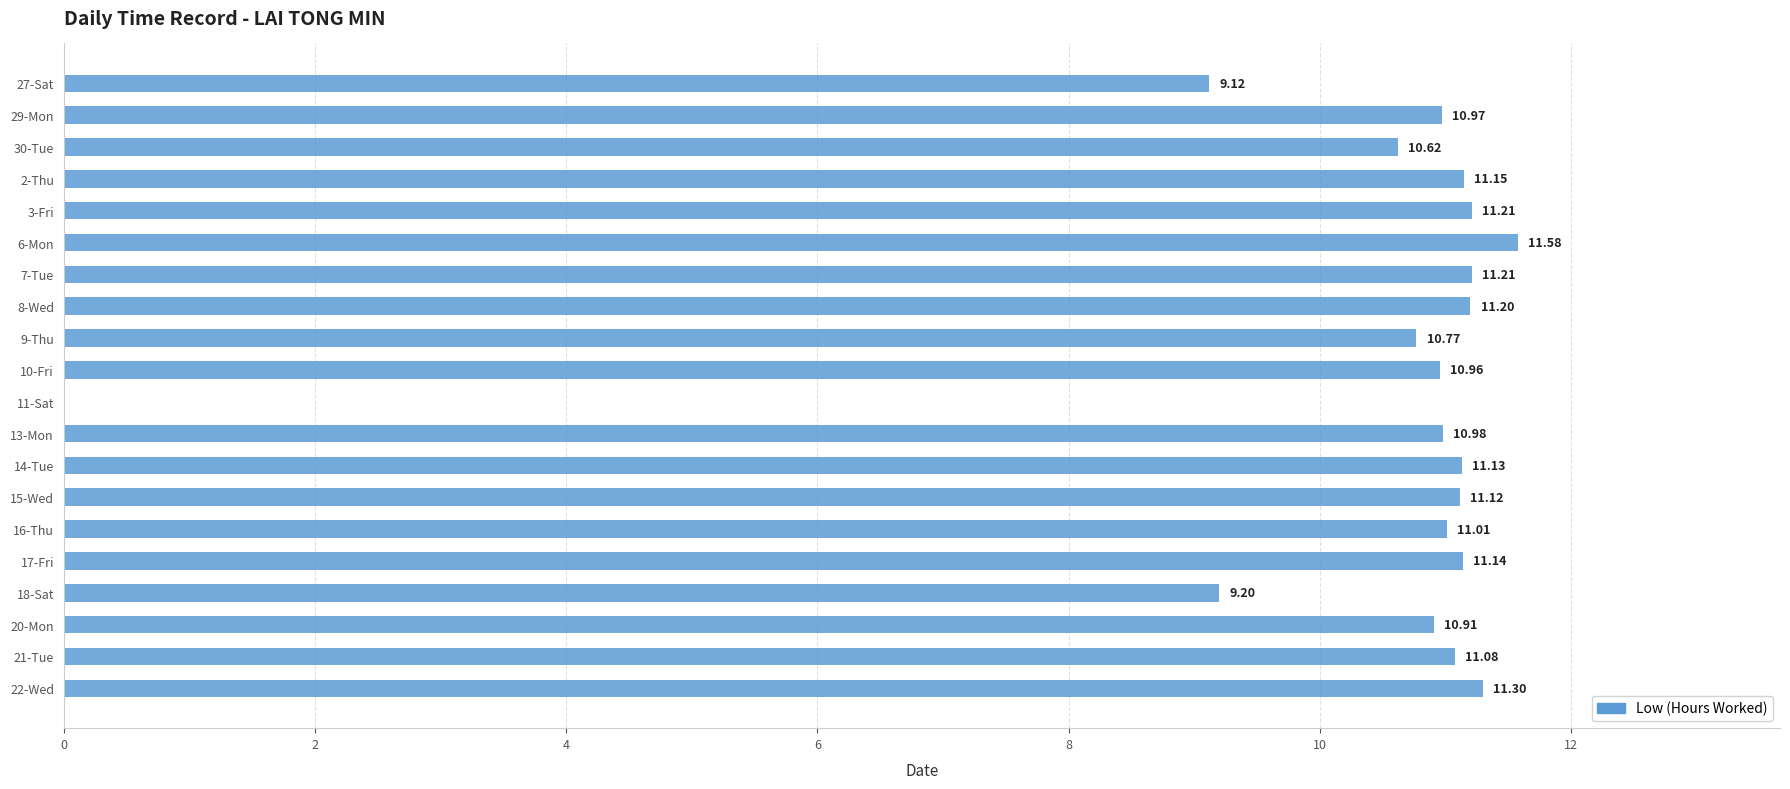

Between 17-Fri and 20-Mon, which is larger?

17-Fri